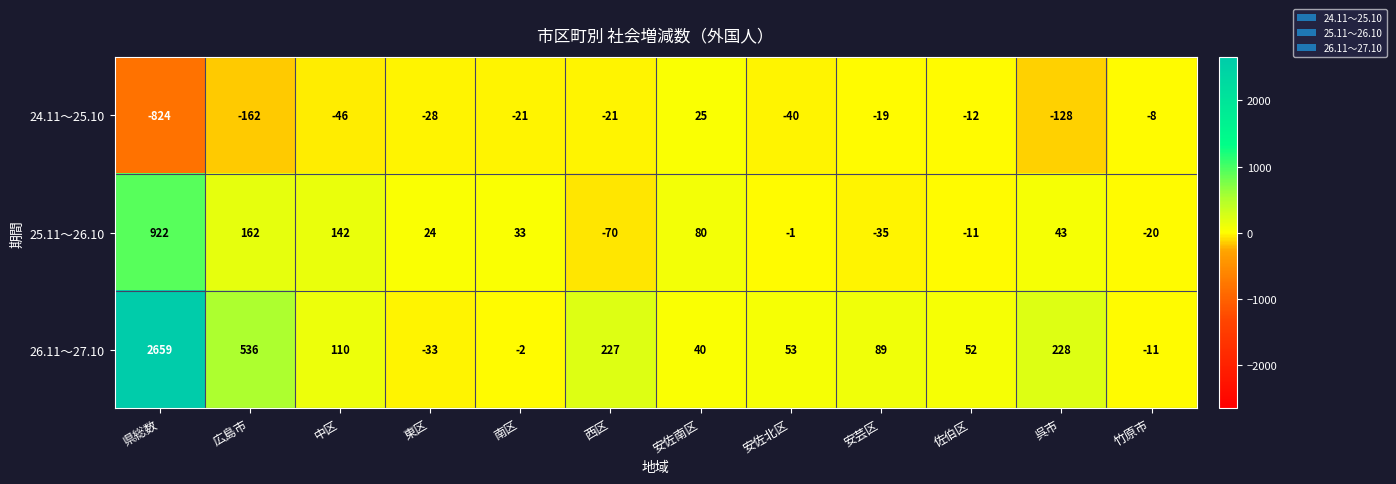

What is the total value across all series at 県総数?

2757